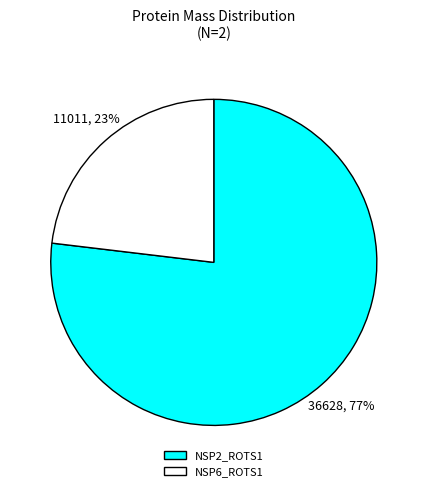

How many slices are in this pie chart?

2